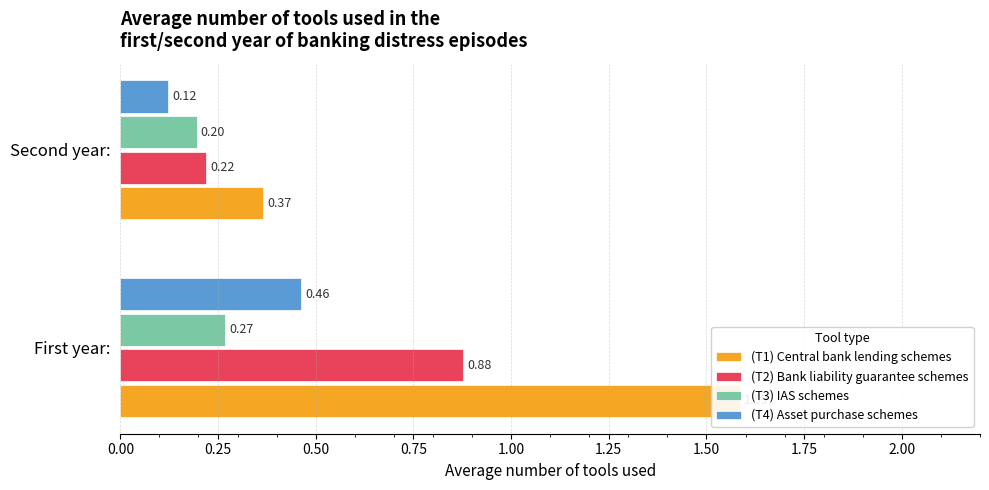

What is the value of the (T3) IAS schemes bar at the 2nd from the left?

0.2